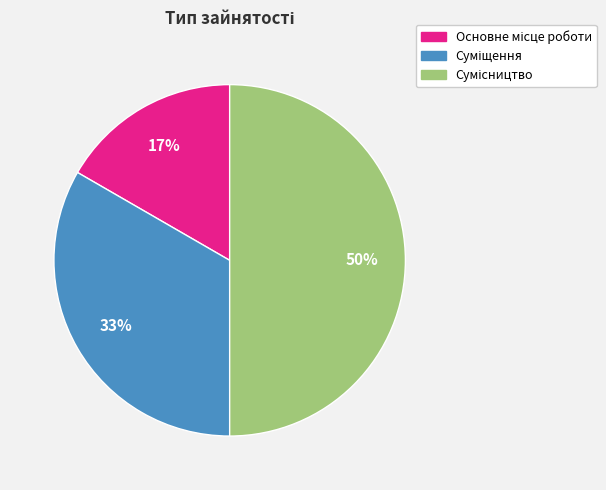

Count the number of slices in the pie.

3